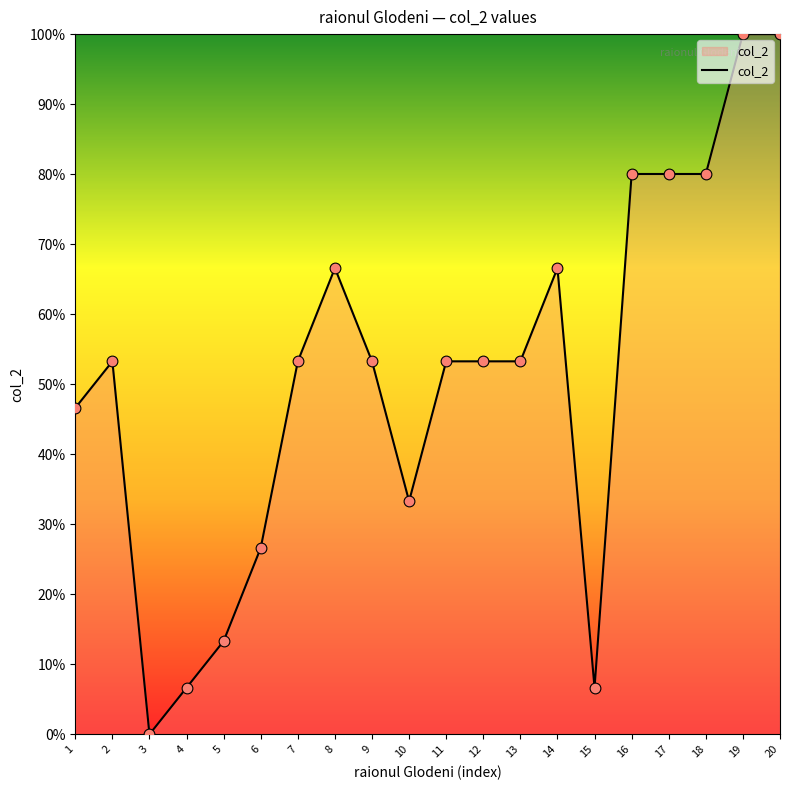

Approximately how many times larger is the value at 12 compared to 13?

1.0